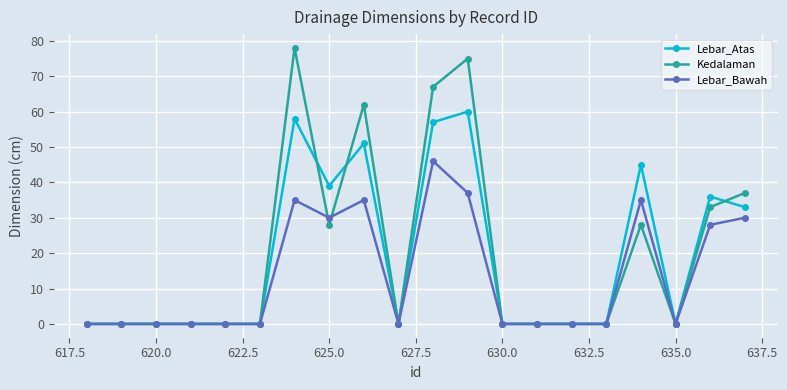

Reading right to left, transcribe all the data shown in this chart.

Lebar_Atas: 33	36	0	45	0	0	0	0	60	57	0	51	39	58	0	0	0	0	0	0
Kedalaman: 37	33	0	28	0	0	0	0	75	67	0	62	28	78	0	0	0	0	0	0
Lebar_Bawah: 30	28	0	35	0	0	0	0	37	46	0	35	30	35	0	0	0	0	0	0